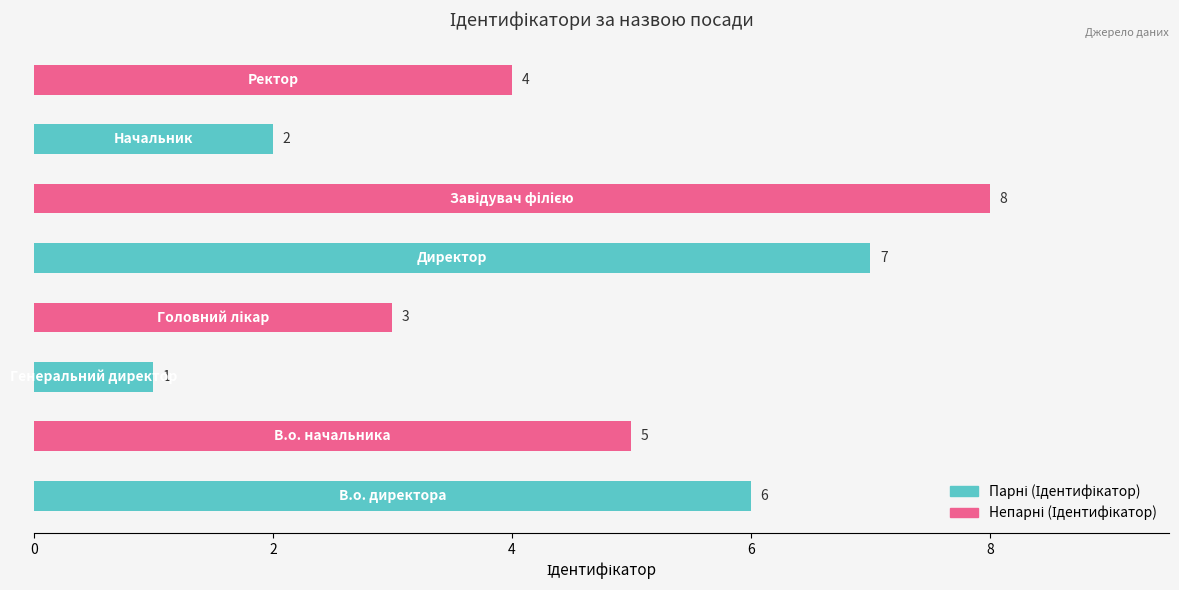

What is the difference between the maximum and second lowest values?

6